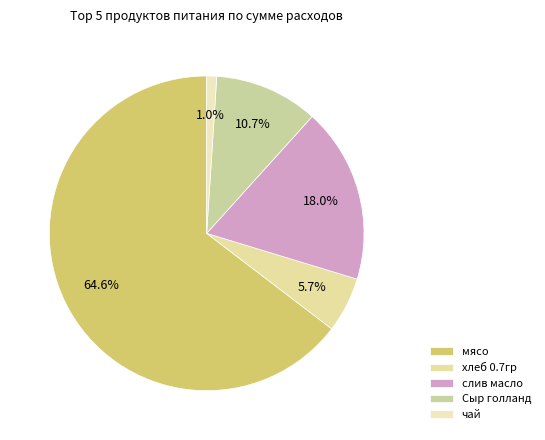

True or false: хлеб 0.7гр accounts for 6% of the total.

True